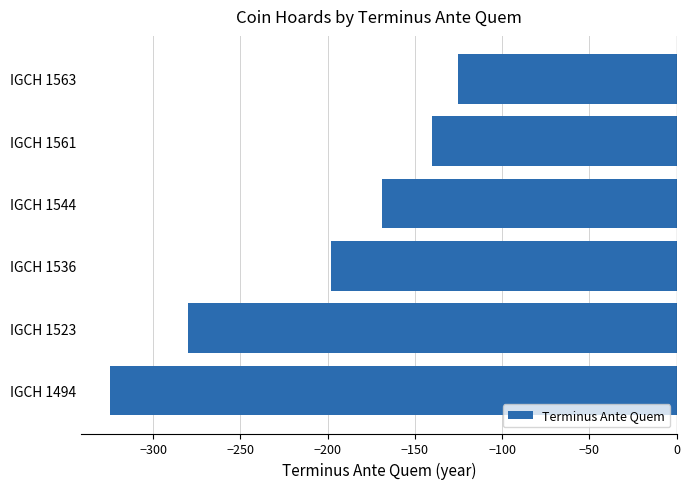

Is it true that the value at IGCH 1536 is -119?

False